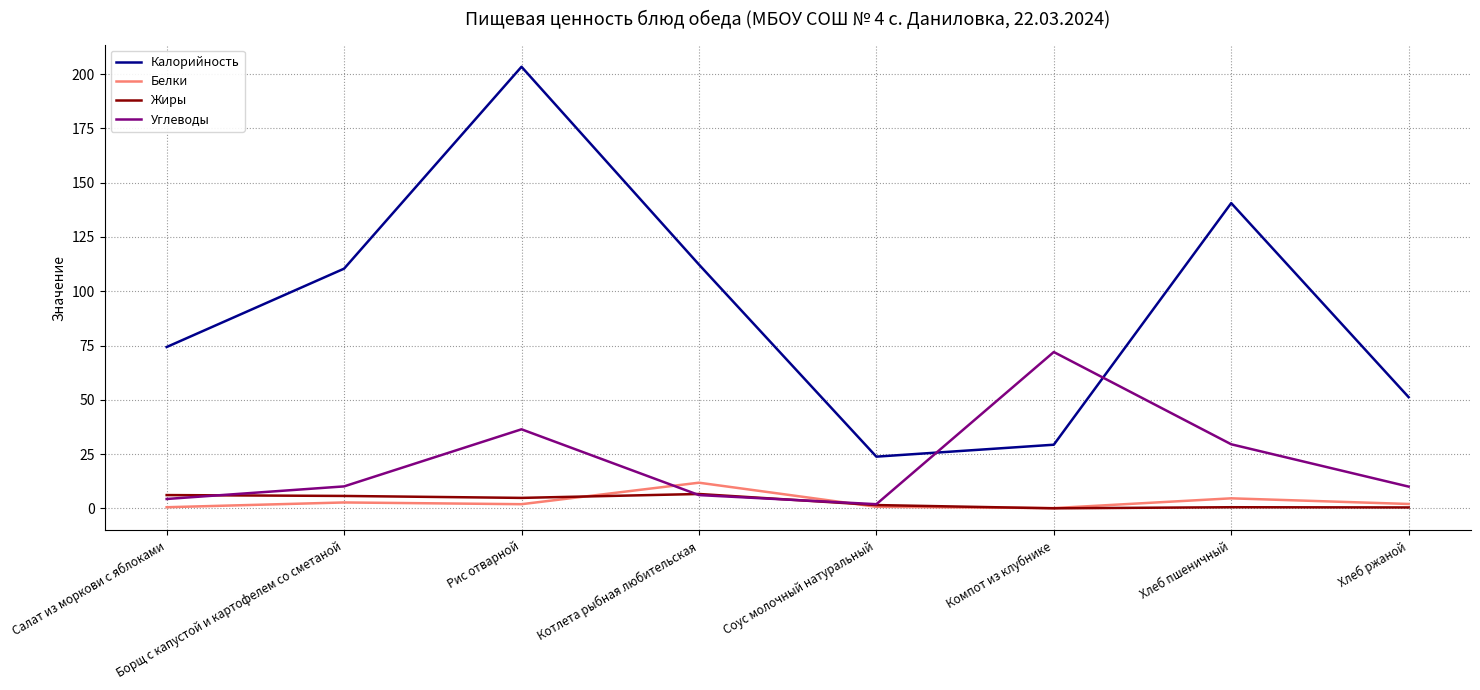

At which category is the sum across all series the highest?

Рис отварной